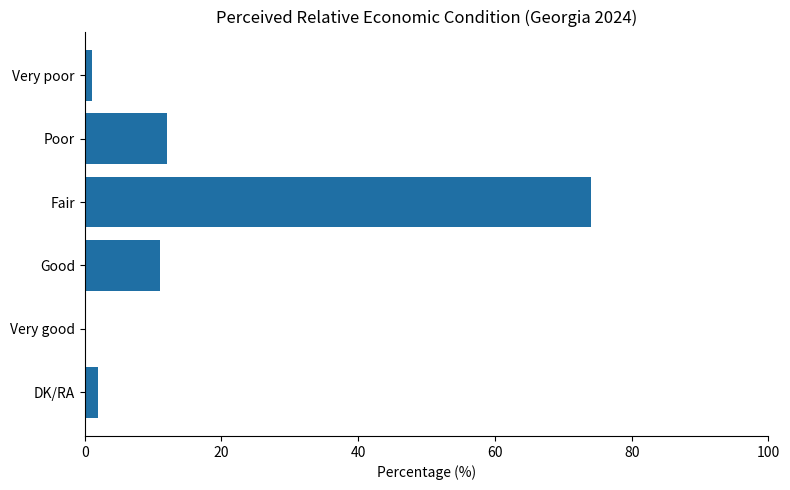

Approximately how many times larger is the value at Good compared to Poor?

0.9